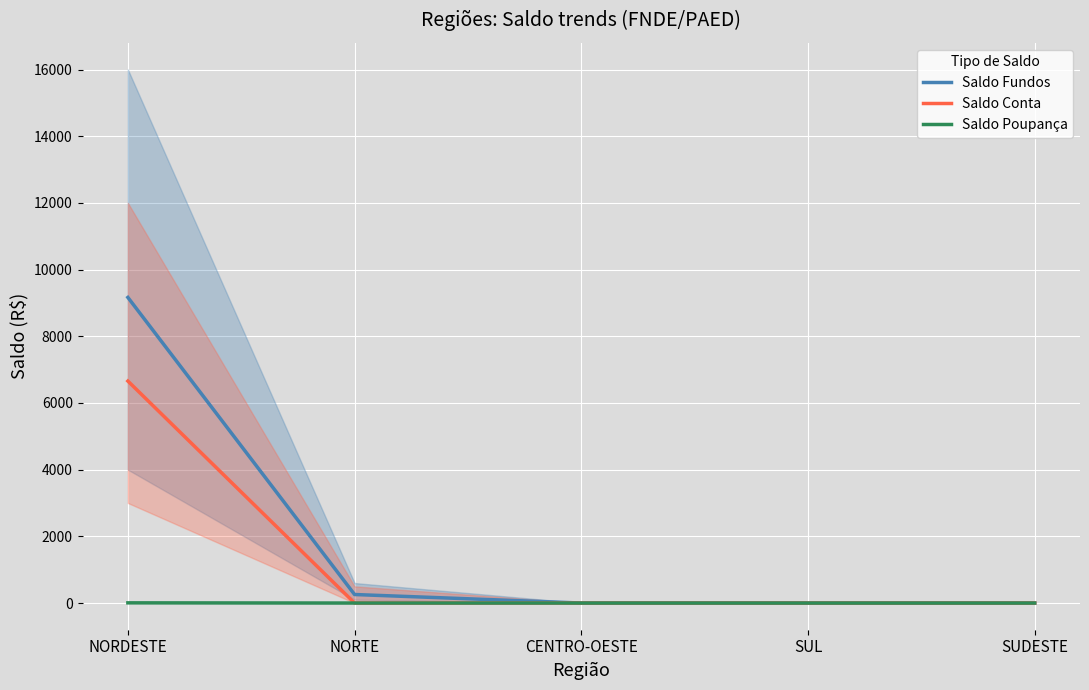

Which series has the largest total across all categories?

Saldo Fundos